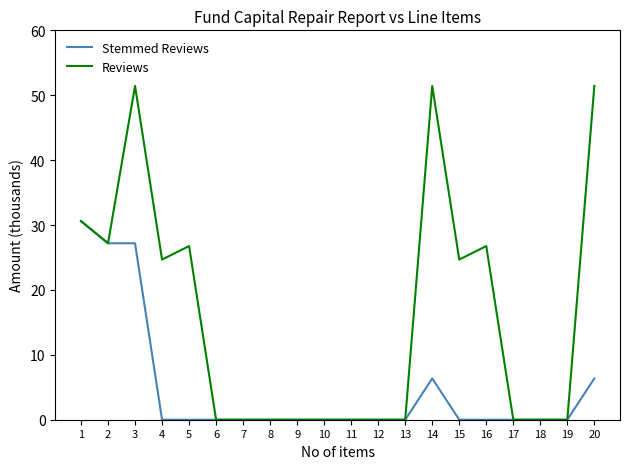

Which series has the widest spread of values?

Reviews